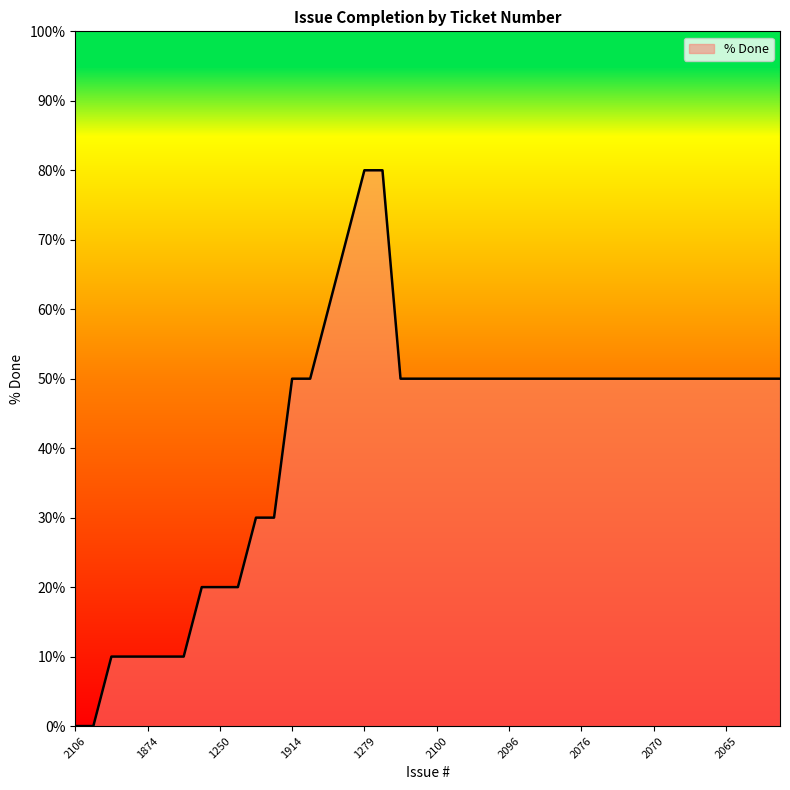

What is the maximum value shown in the chart?

80